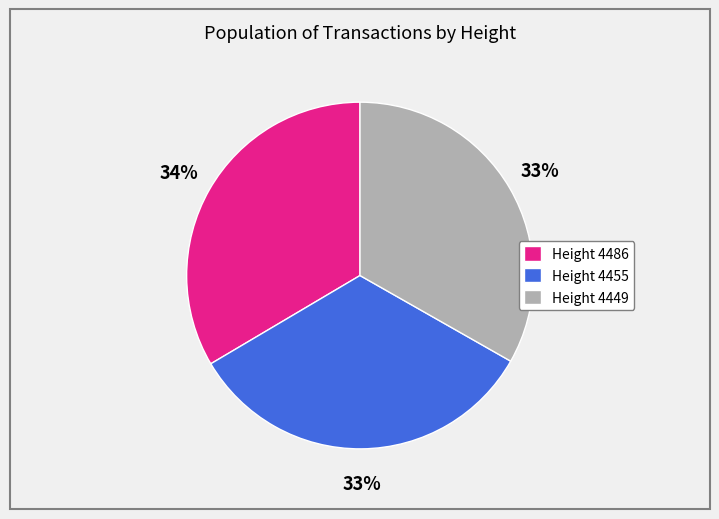

To the nearest percent, what is the average slice percentage?

33%